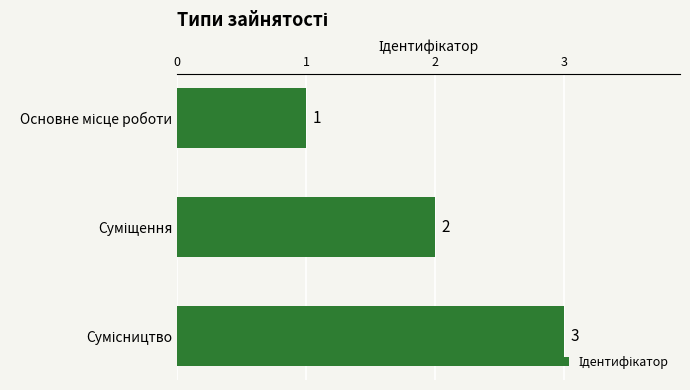

How many values are between 1 and 3?

3